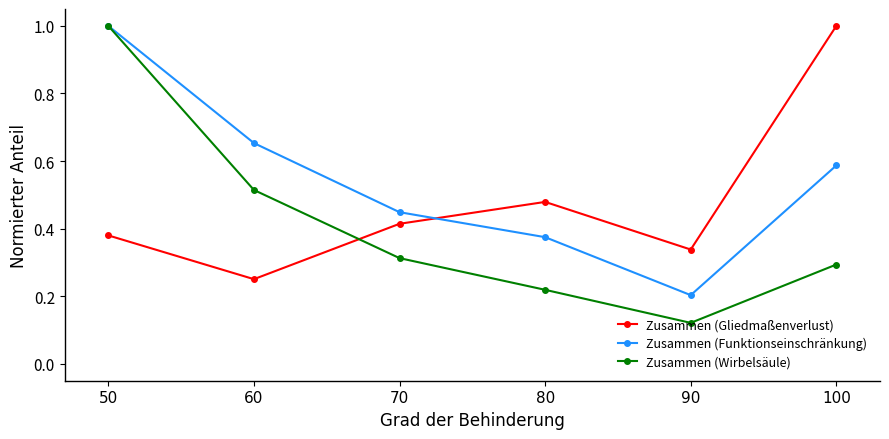

At which category does the chart reach its minimum across all series?

90